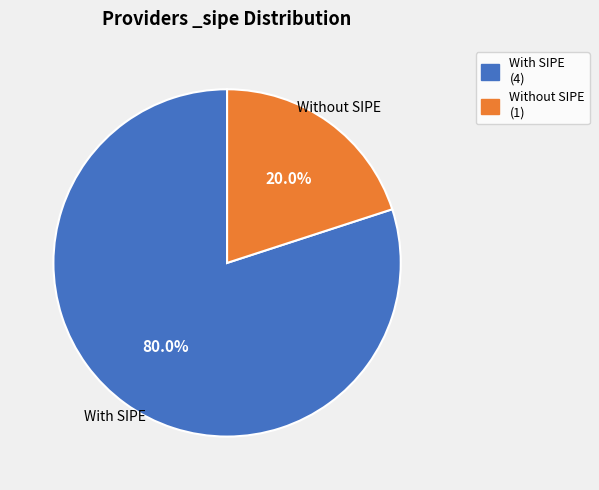

How many slices are in this pie chart?

2